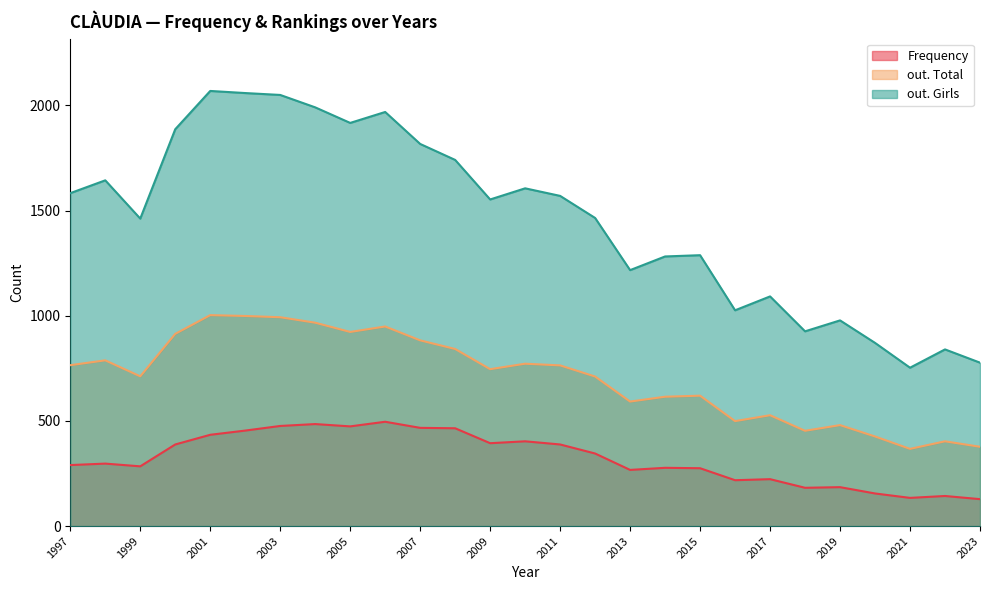

Between 2017 and 2009, which series saw the biggest shift?

out. Girls